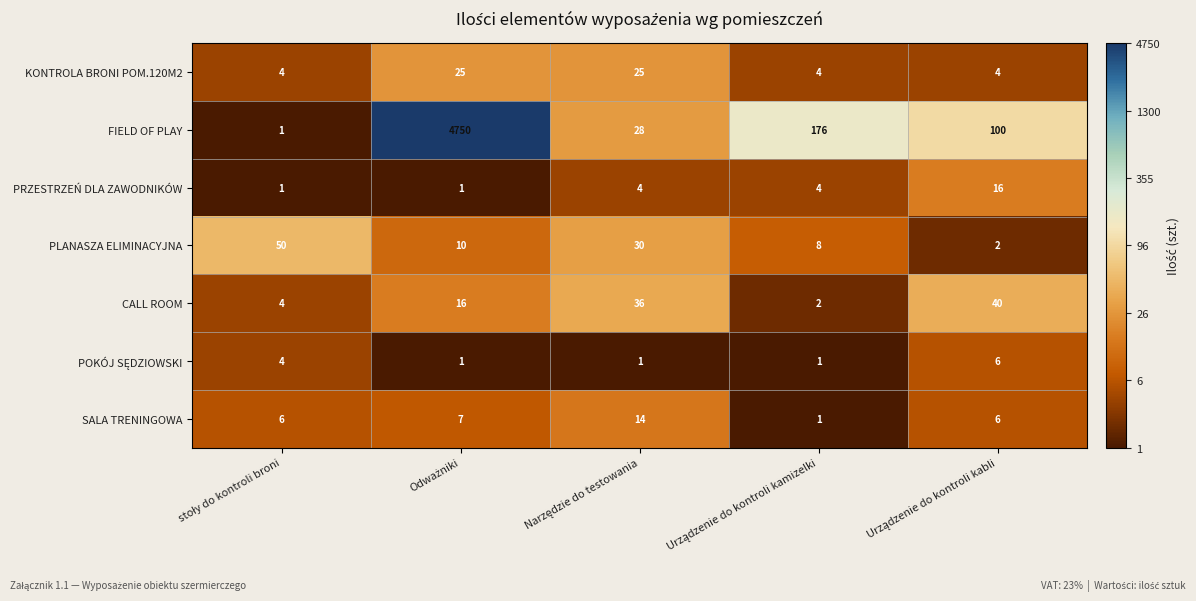

Which series has the largest total across all categories?

FIELD OF PLAY